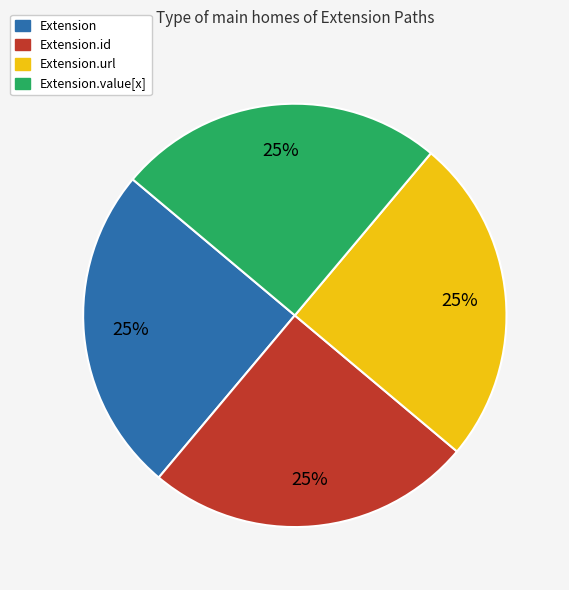

To the nearest percent, what is the average slice percentage?

25%